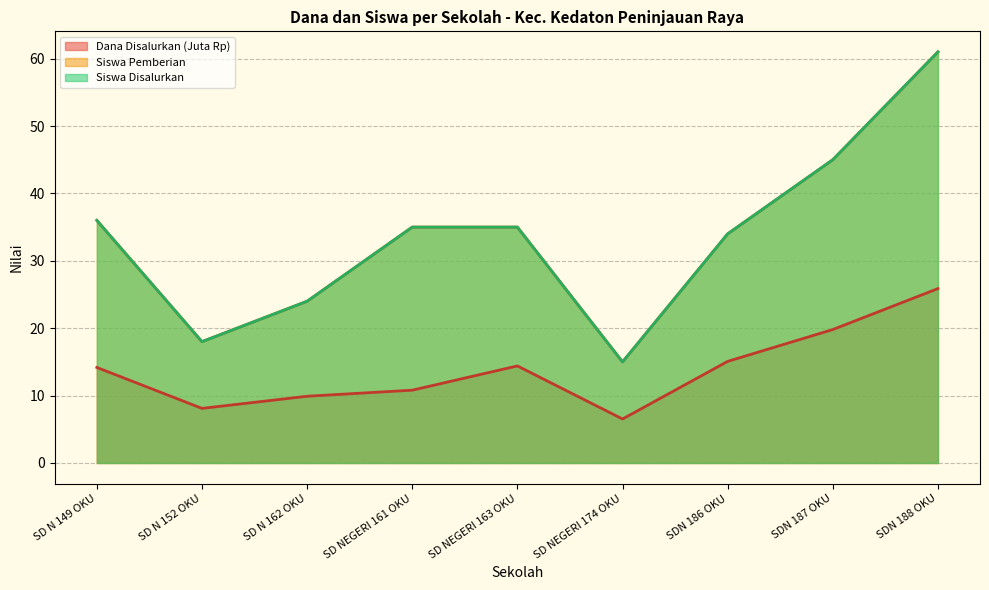

What is the difference between the maximum and minimum values in the Siswa Pemberian series?

46.0